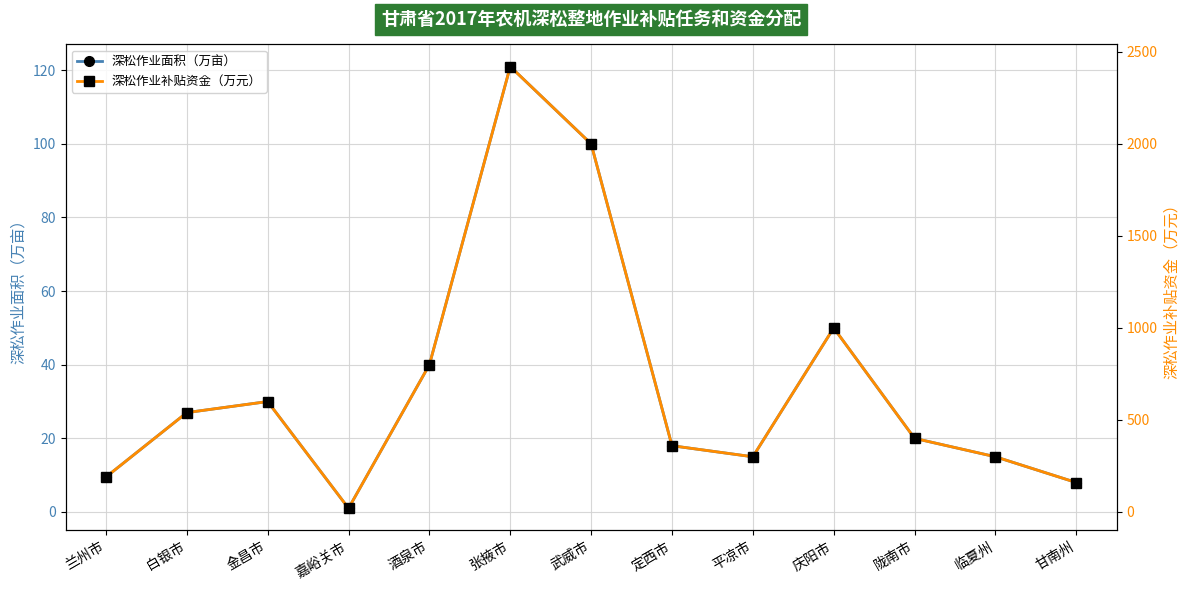

The value of 深松作业面积（万亩） at 武威市 is 100.0. True or false?

True